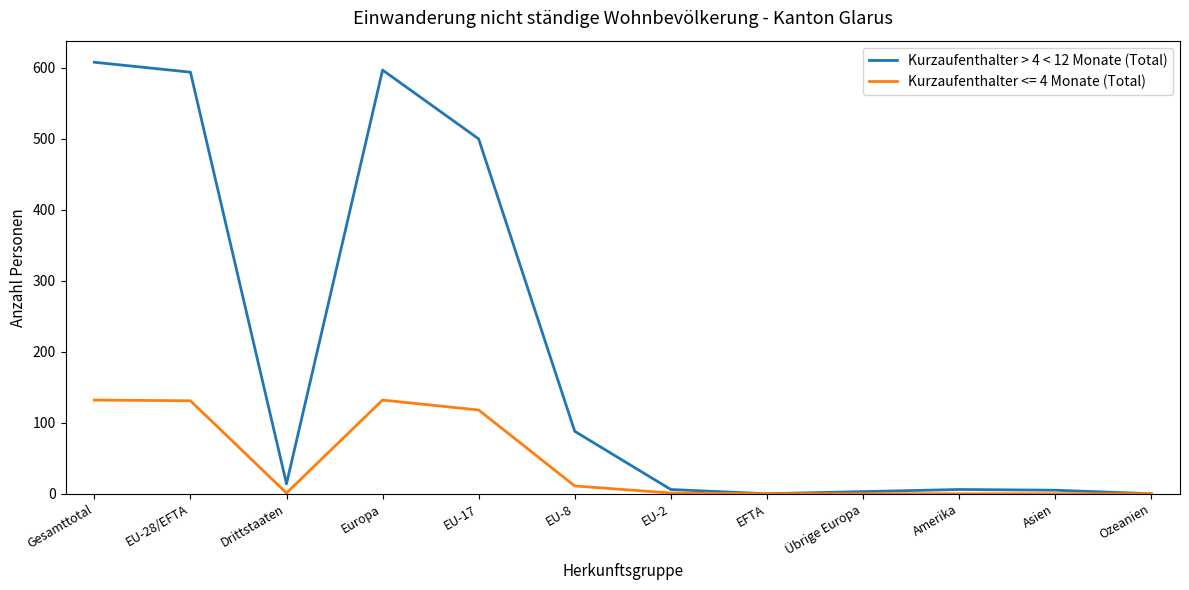

The Kurzaufenthalter <= 4 Monate (Total) series shows 0 at Ozeanien. True or false?

True